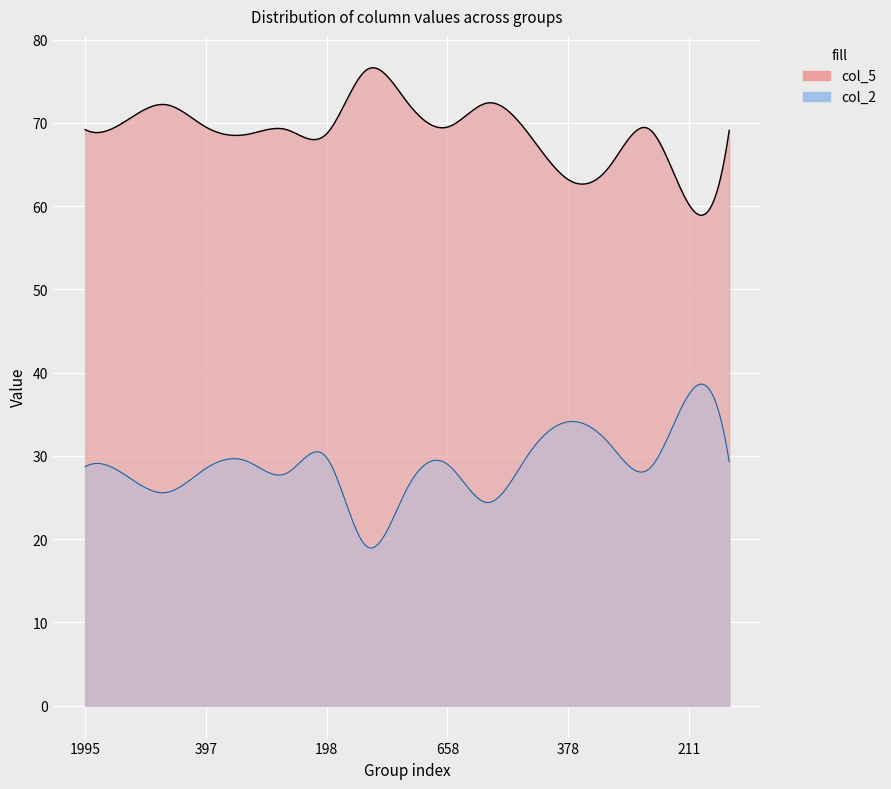

True or false: col_4 and col_5 intersect in this chart.

False